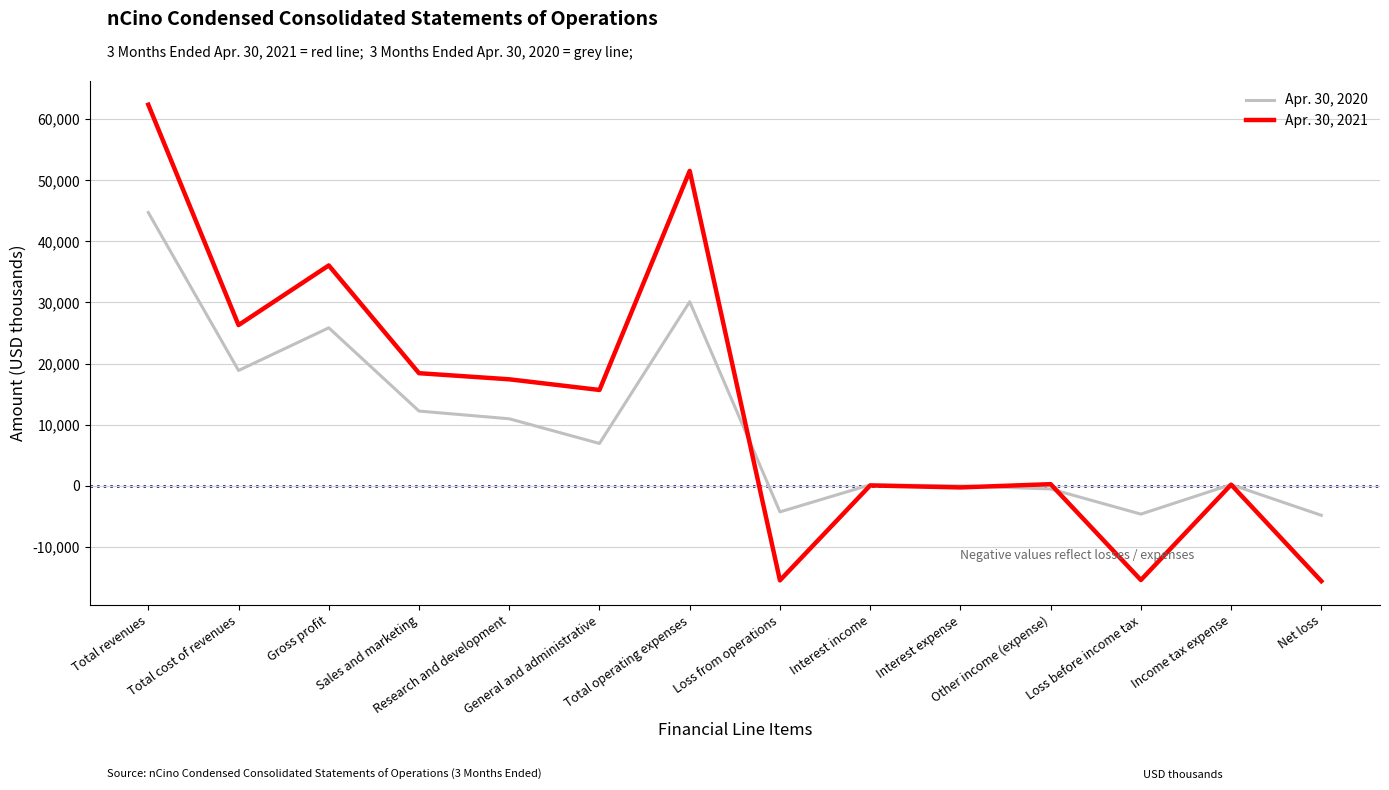

The value of Apr. 30, 2020 at Gross profit is 25846. True or false?

True